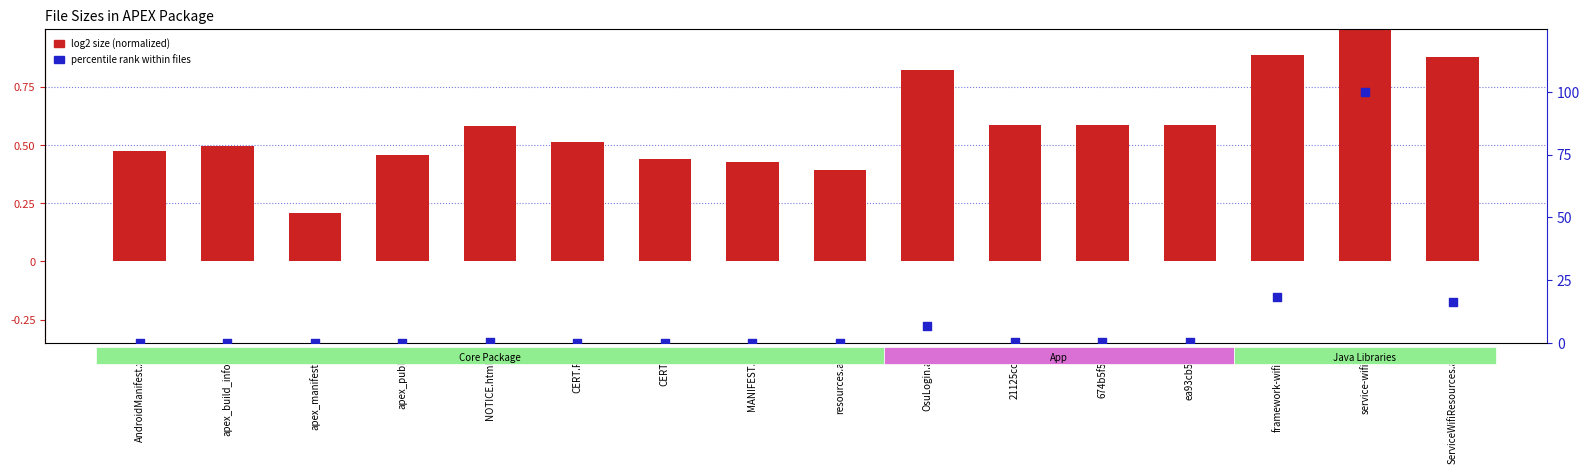

What are all the series names shown in the legend?

log2 size (normalized), percentile rank within files